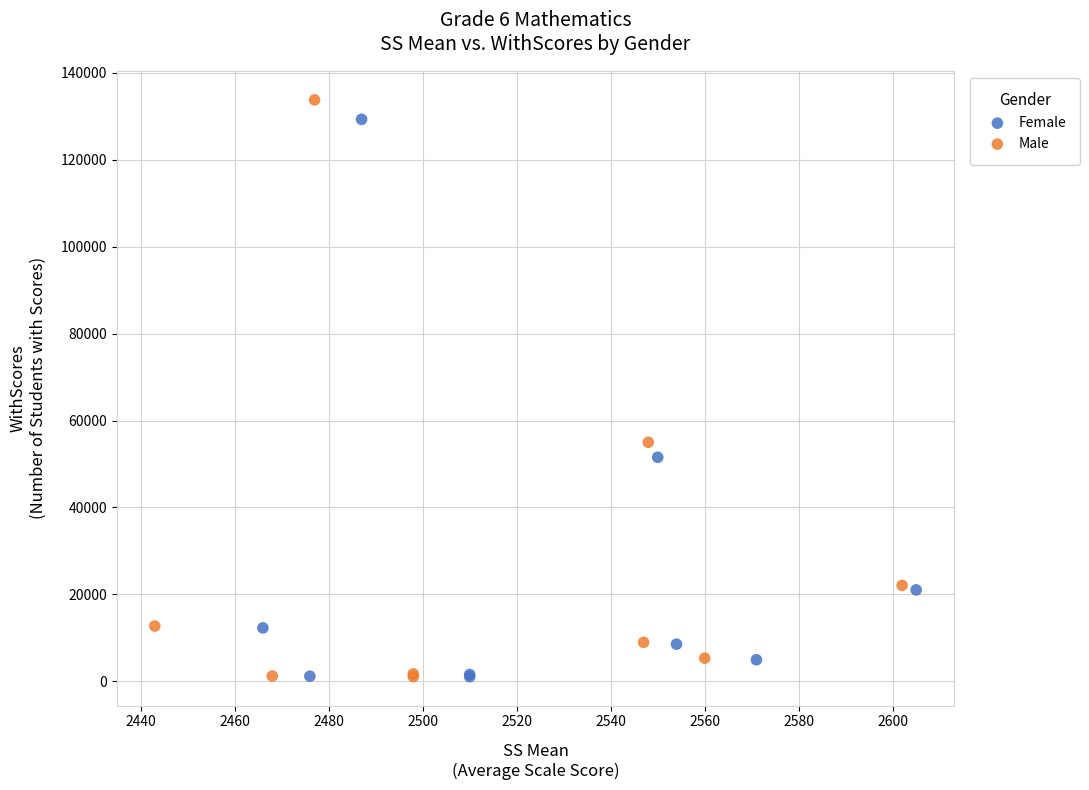

Which series has the widest spread of Y values?

Male